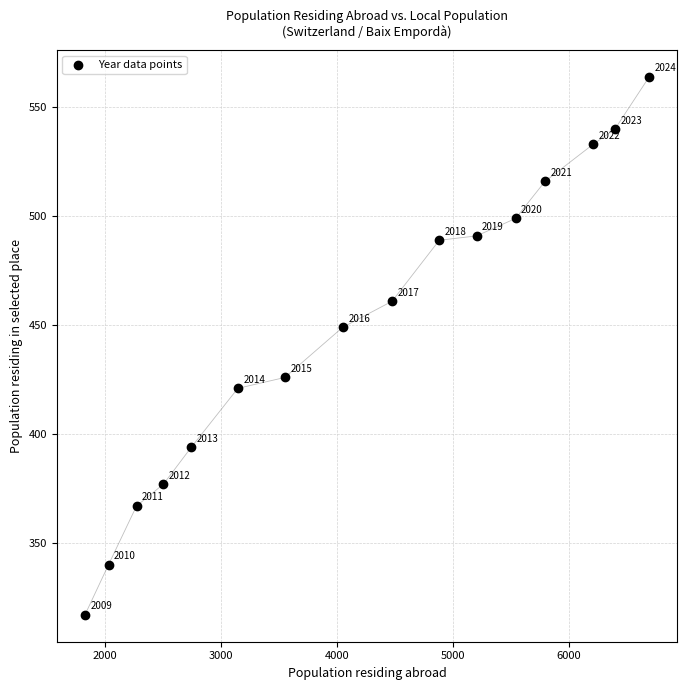

What is the range of Y values (max minus min)?

247